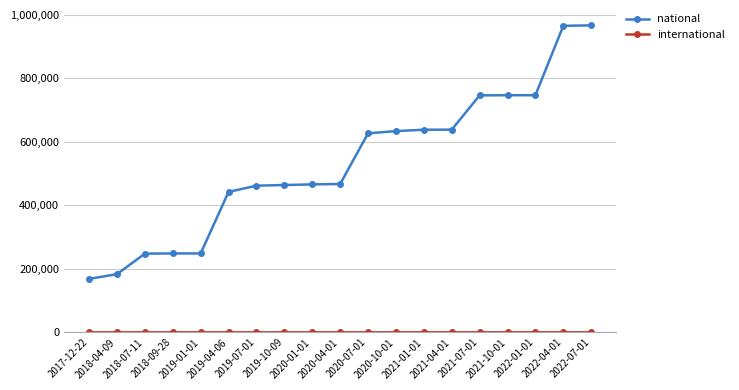

What is the difference between the maximum and second lowest values in the national series?

782745